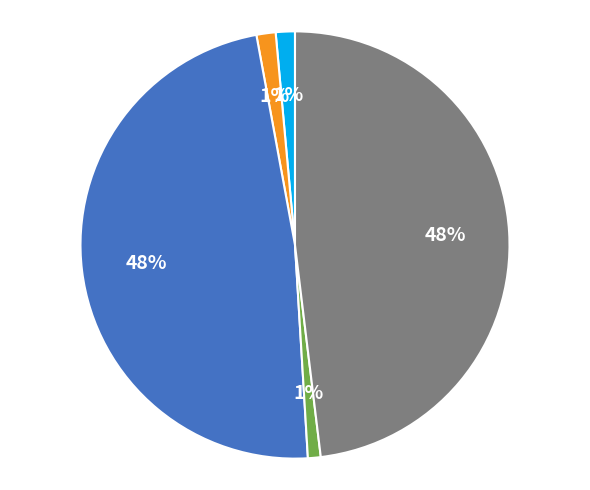

To the nearest percent, what is the difference between the largest and smallest slice percentages?

47%